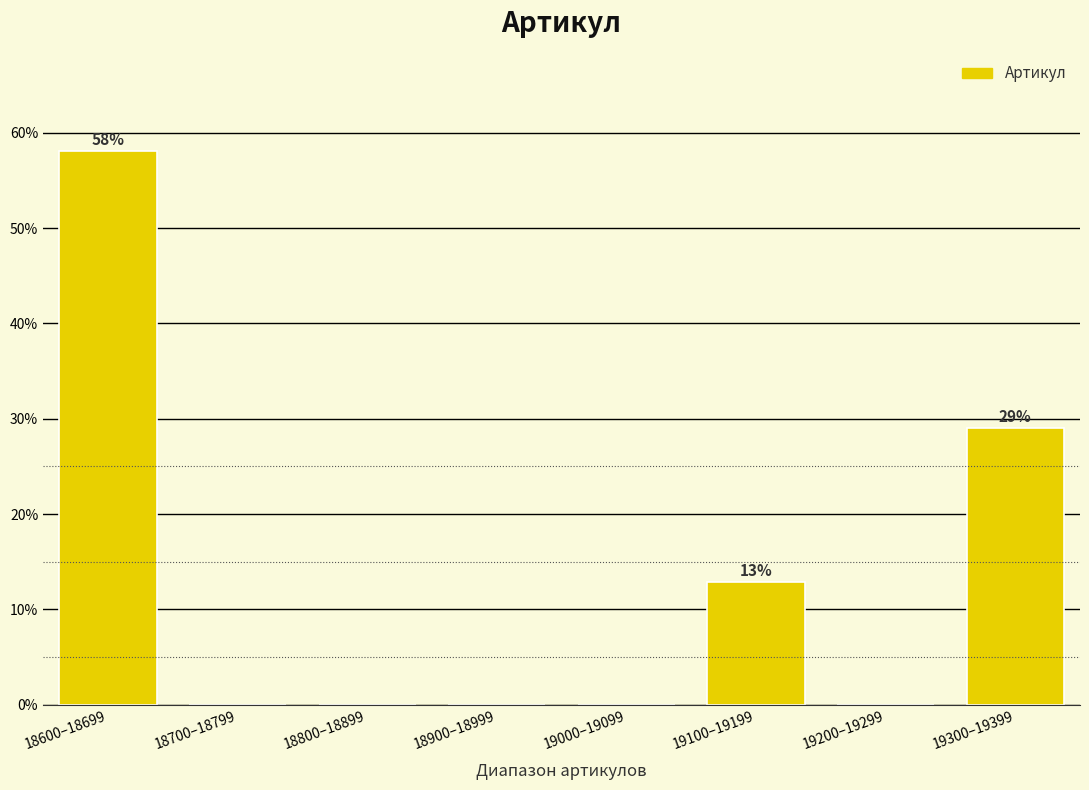

Reading left to right, transcribe all the data shown in this chart.

18600–18699=58.1	18700–18799=0.0	18800–18899=0.0	18900–18999=0.0	19000–19099=0.0	19100–19199=12.9	19200–19299=0.0	19300–19399=29.0